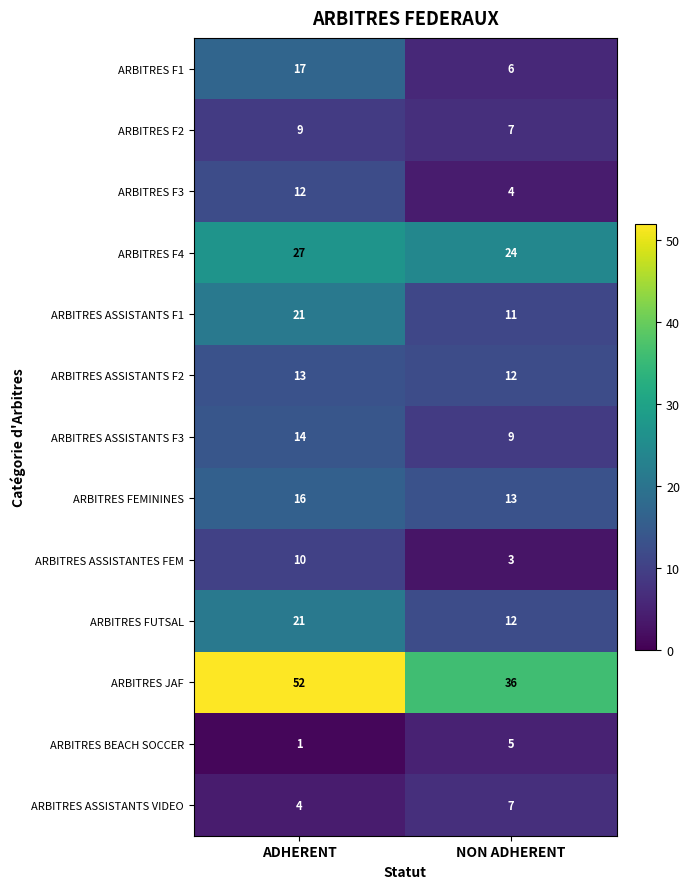

What is the difference between the highest and lowest values at ADHERENT?

51